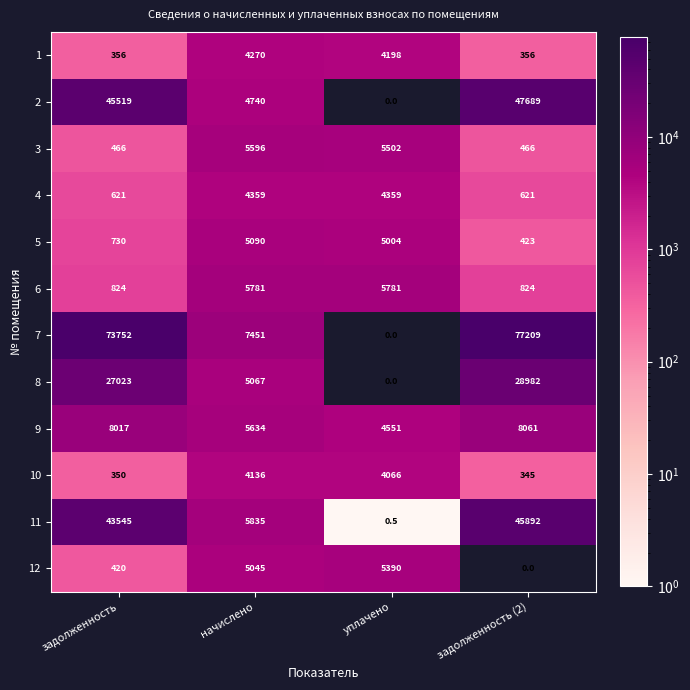

What is the average value of the 4 series?

2490.0